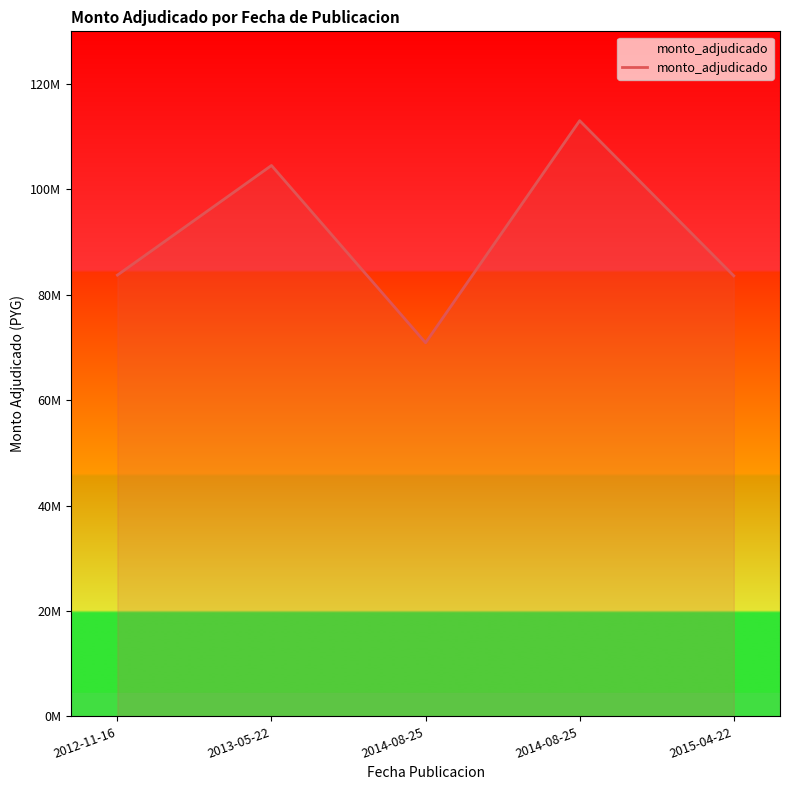

Where does the data first go above 83737500?

2013-05-22